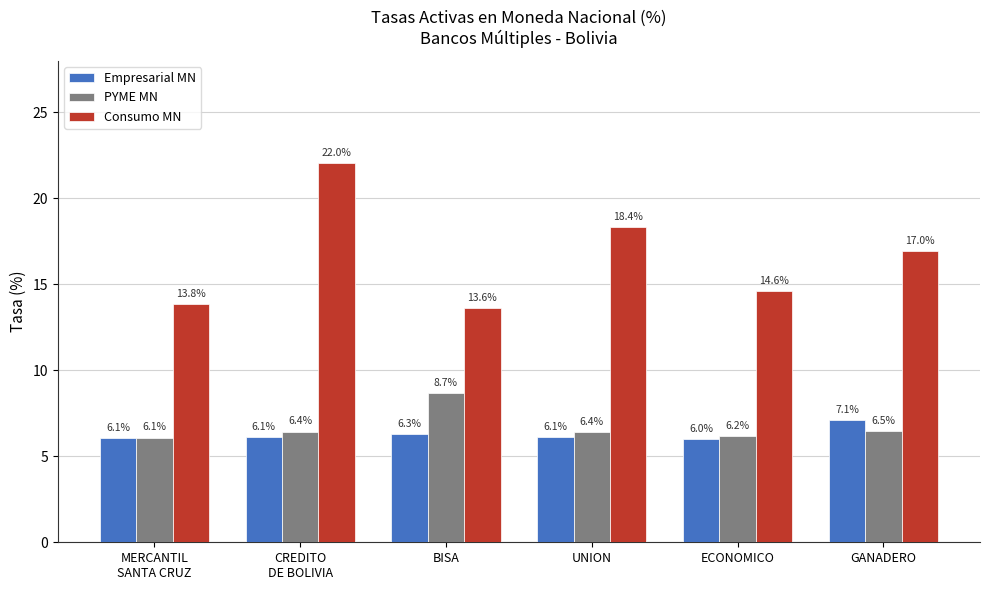

What is the highest value of the Empresarial MN series?

7.1